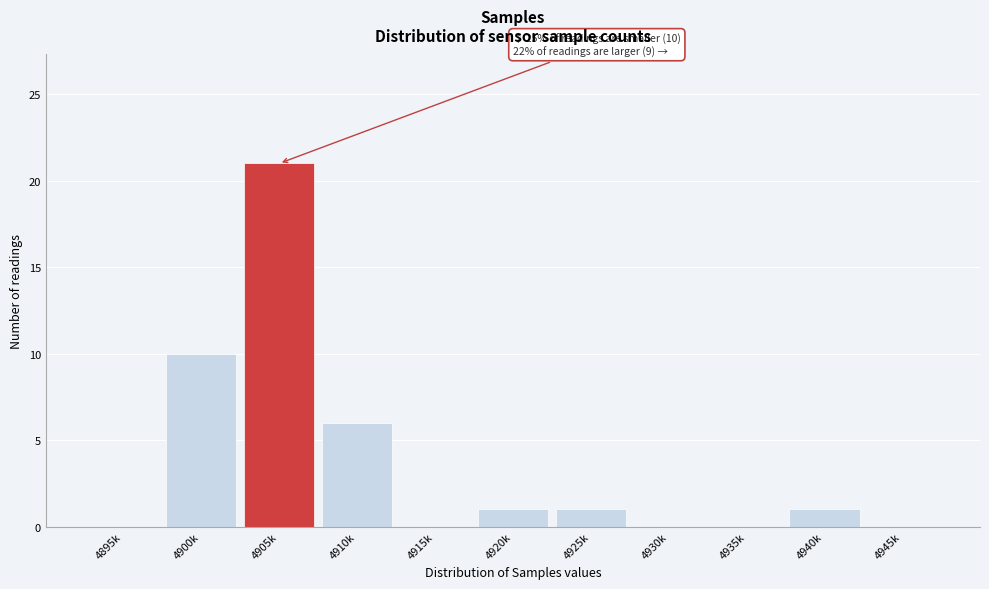

Reading right to left, list all the values displayed in this chart.

4945k=0	4940k=1	4935k=0	4930k=0	4925k=1	4920k=1	4915k=0	4910k=6	4905k=21	4900k=10	4895k=0